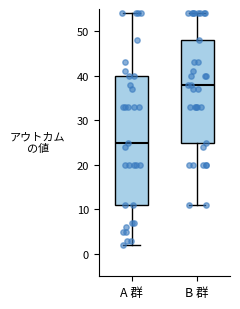

Where does the lower whisker of the box for B 群 end on the y-axis? The values are not printed on the chart, so give them approximately, as read against the axis.

11